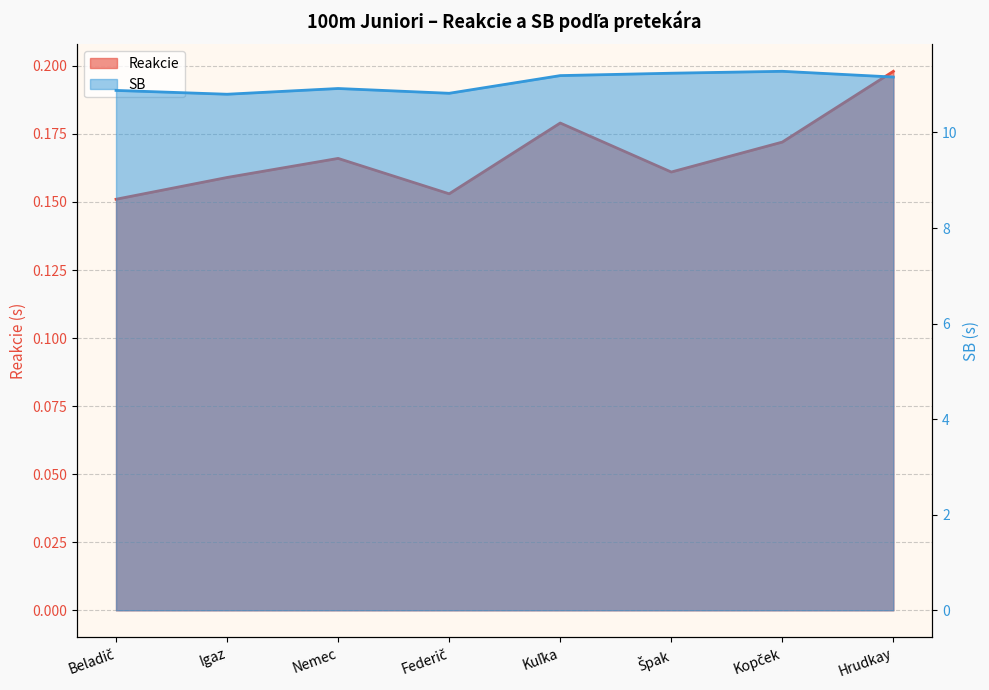

What is the difference between the highest and lowest values at Hrudkay?

11.0